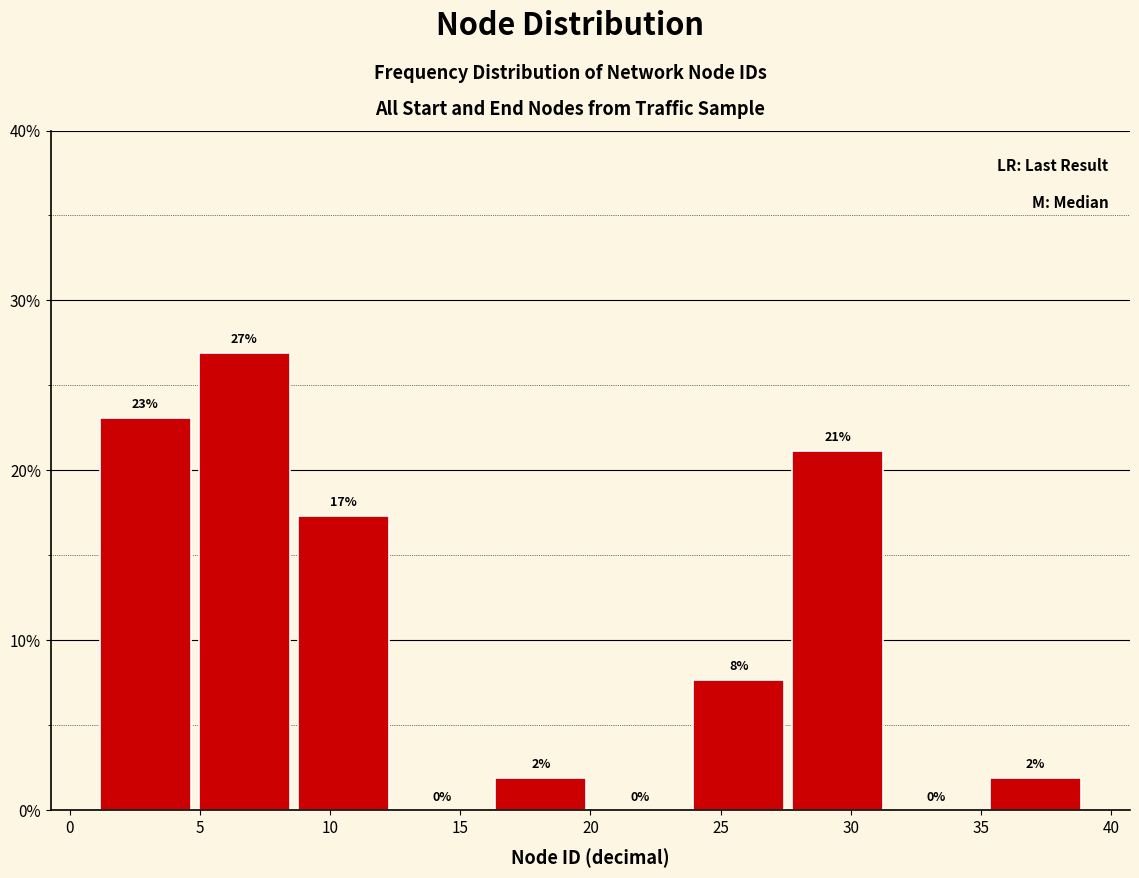

Which range on the x-axis has the tallest bar?

4.8 to 8.6